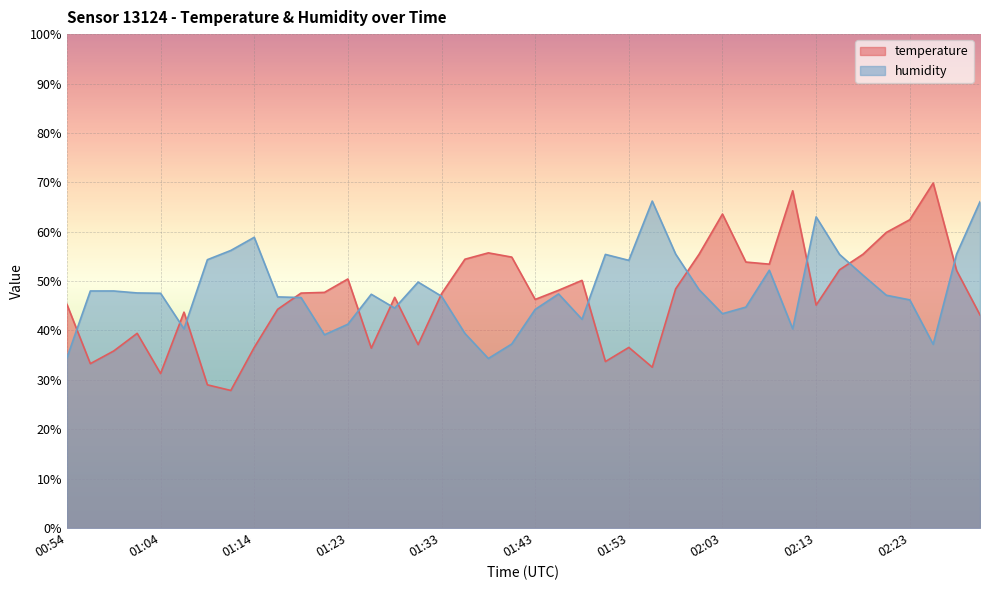

What is the label of the 36th point from the left?

02:20